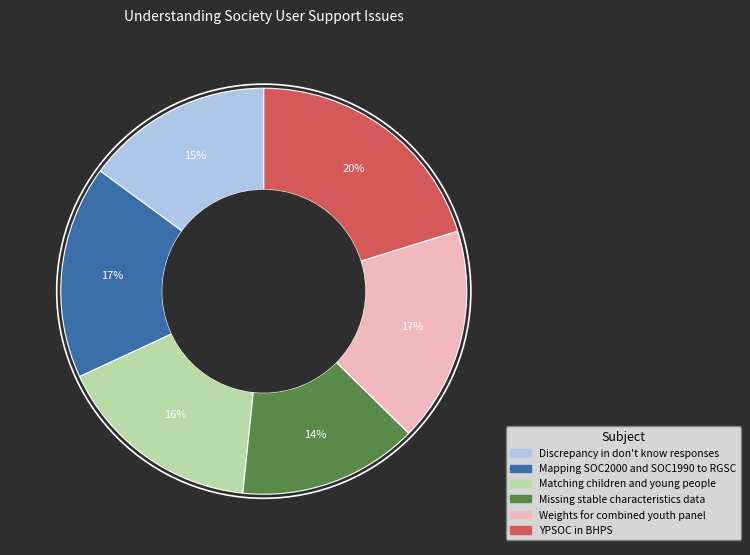

Is the sum of Matching children and young people and Missing stable characteristics data greater than half?

No